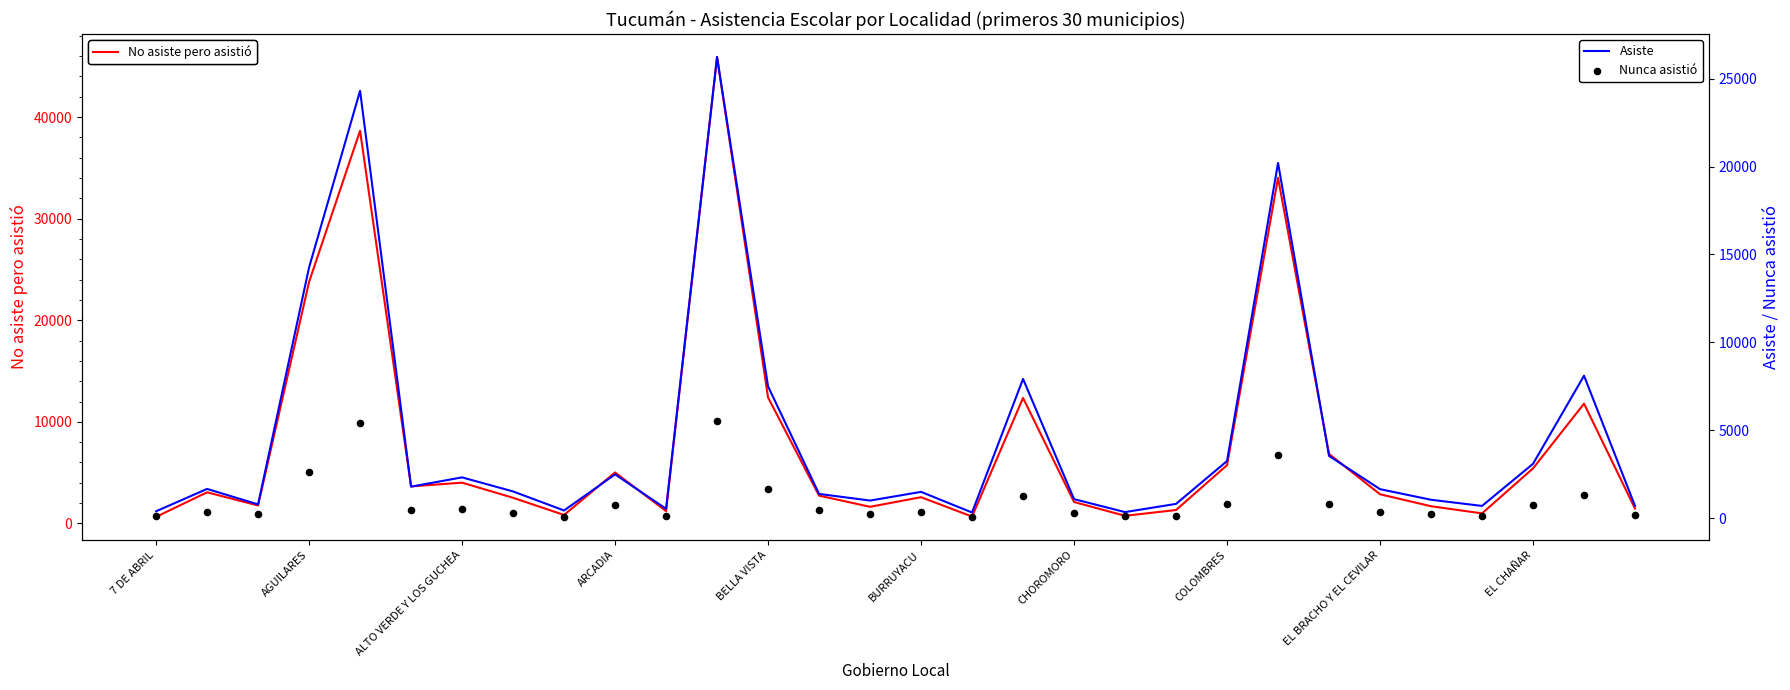

What value does the No asiste pero asistió series have at ARCADIA?

5016